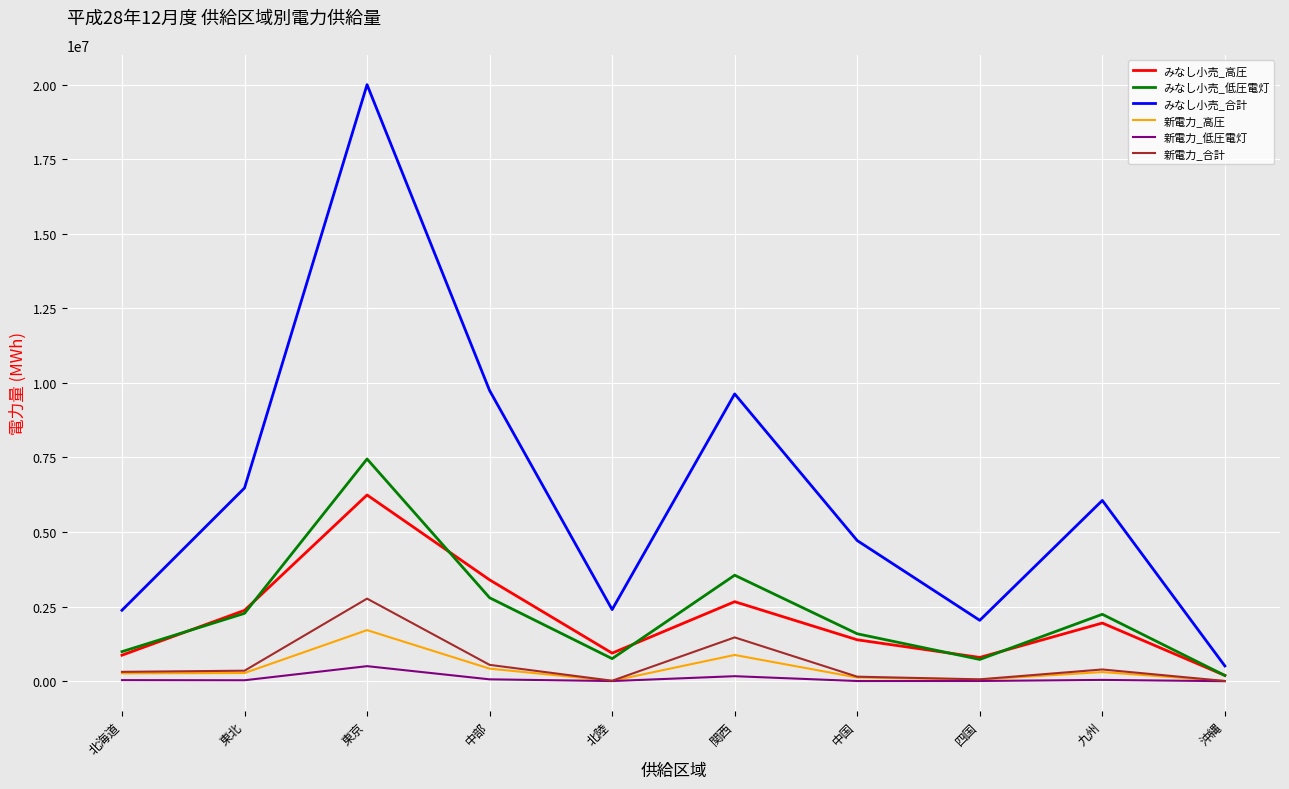

True or false: 新電力_高圧 and みなし小売_合計 intersect in this chart.

False